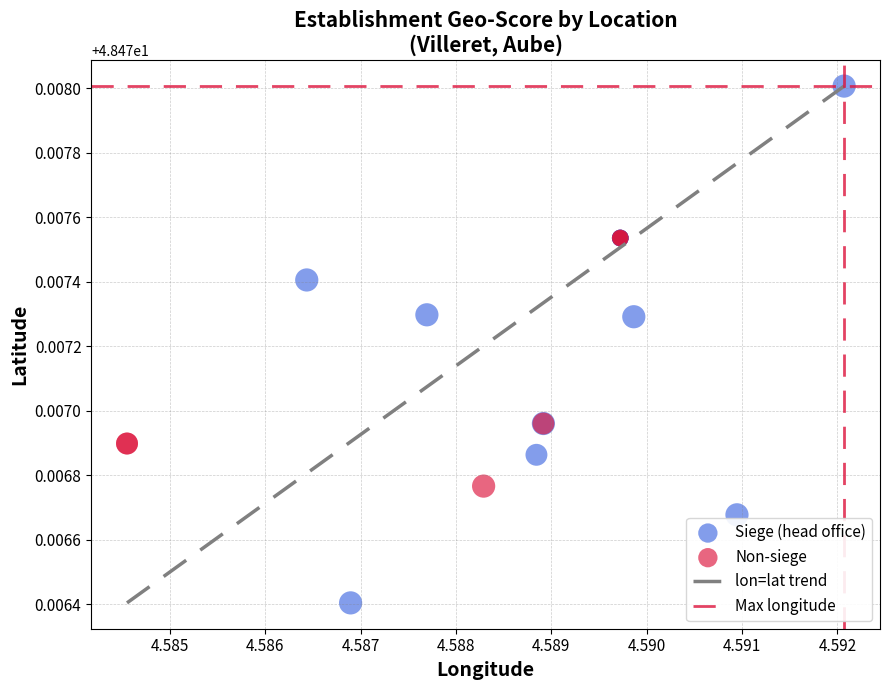

Which series has the largest Y range (max minus min)?

Siege (head office)